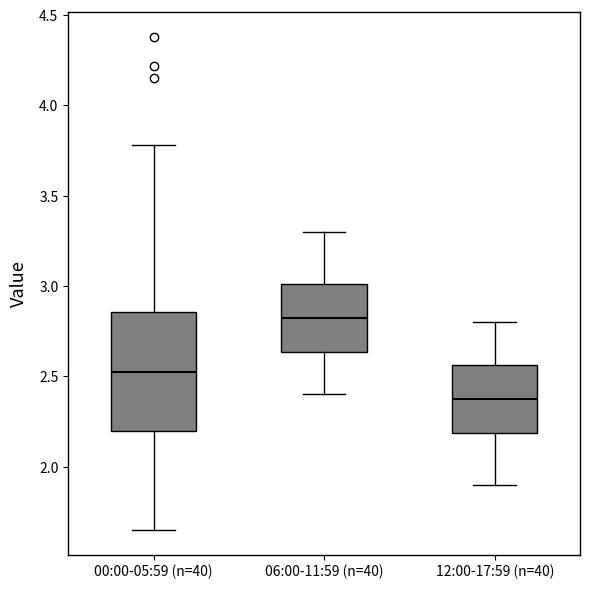

Reading left to right, read every box against the y-axis: the position of its median line, the range the box covers, and the ends of its whiskers. The values are not printed on the chart, so give them approximately, as read against the axis.

00:00-05:59 (n=40): median 2.55, box 2.20 to 2.85, whiskers 1.65 to 3.80
06:00-11:59 (n=40): median 2.85, box 2.65 to 3.00, whiskers 2.40 to 3.30
12:00-17:59 (n=40): median 2.40, box 2.20 to 2.55, whiskers 1.90 to 2.80